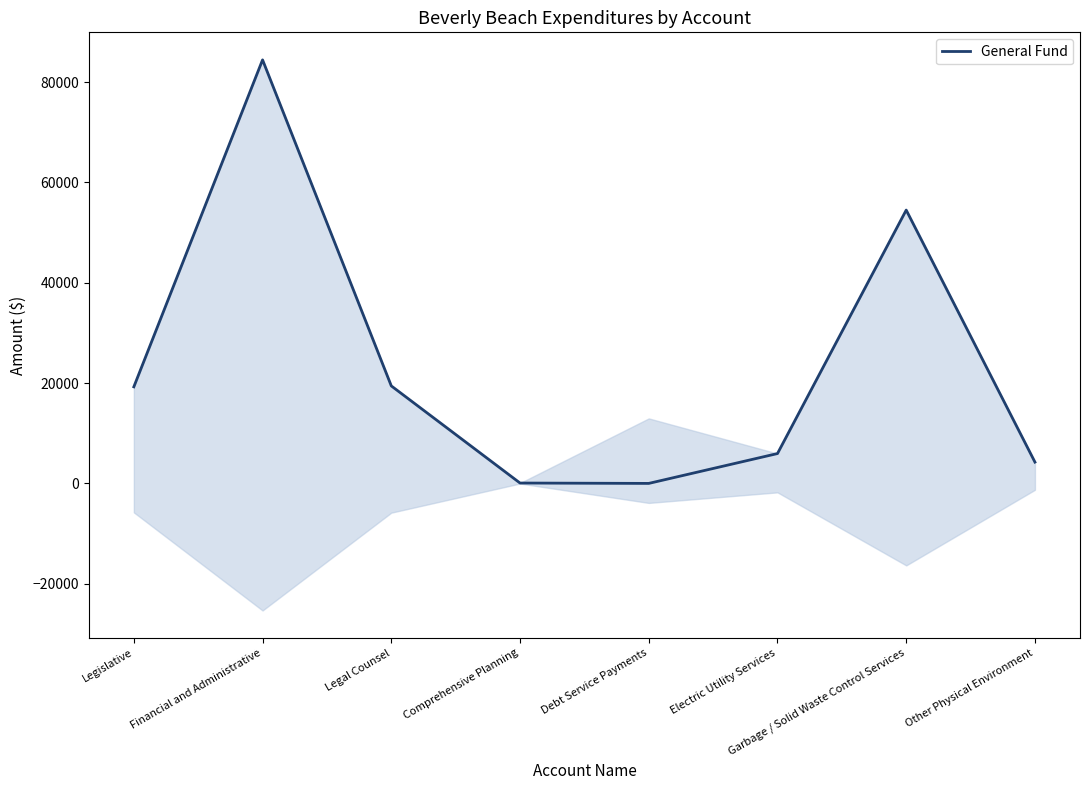

Reading left to right, extract all data points from this chart.

Legislative=19250	Financial and Administrative=84426	Legal Counsel=19435	Comprehensive Planning=74	Debt Service Payments=0	Electric Utility Services=5951	Garbage / Solid Waste Control Services=54483	Other Physical Environment=4246